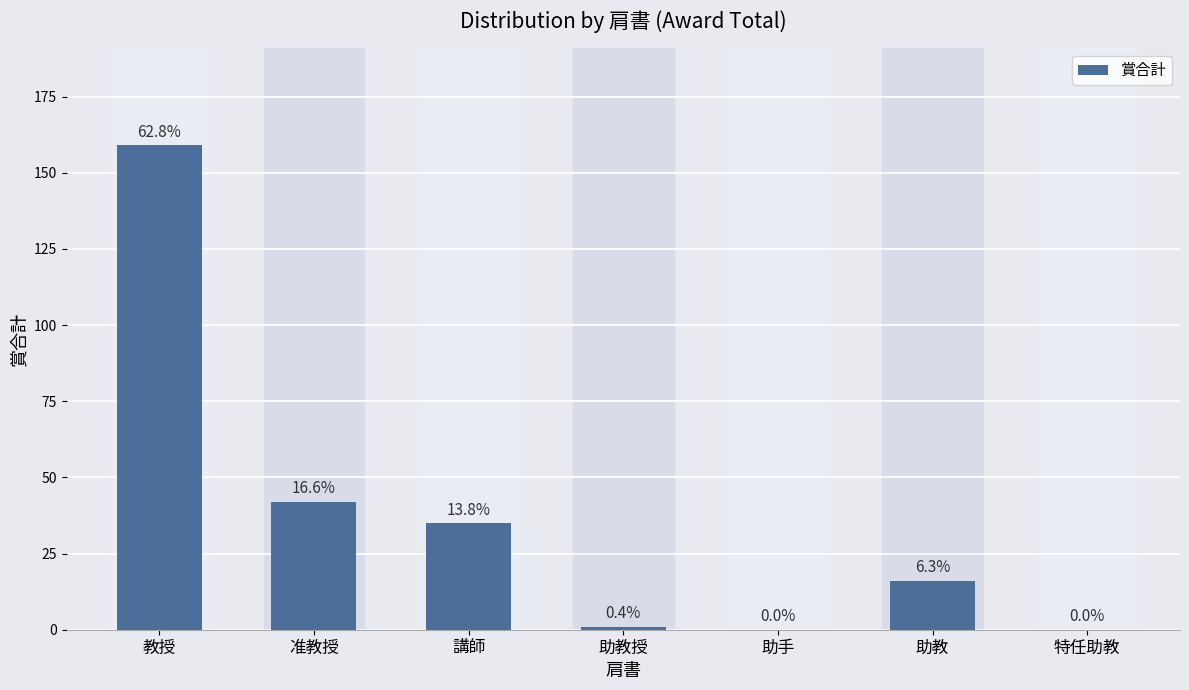

Are the bars horizontal?

No